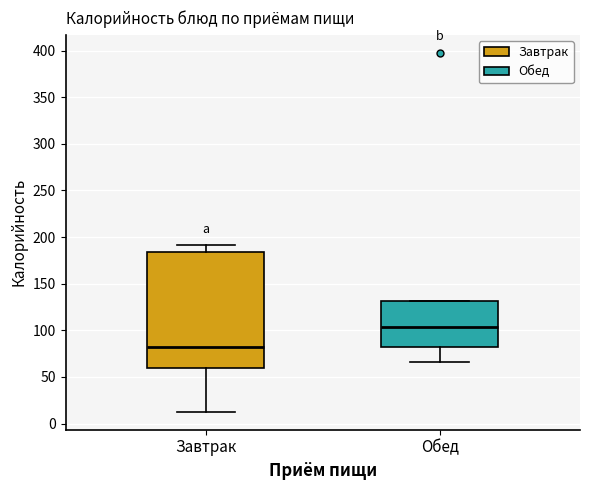

Reading left to right, read every box against the y-axis: the position of its median line, the range the box covers, and the ends of its whiskers. The values are not printed on the chart, so give them approximately, as read against the axis.

Завтрак: median 80, box 60 to 185, whiskers 15 to 190
Обед: median 105, box 80 to 130, whiskers 65 to 130